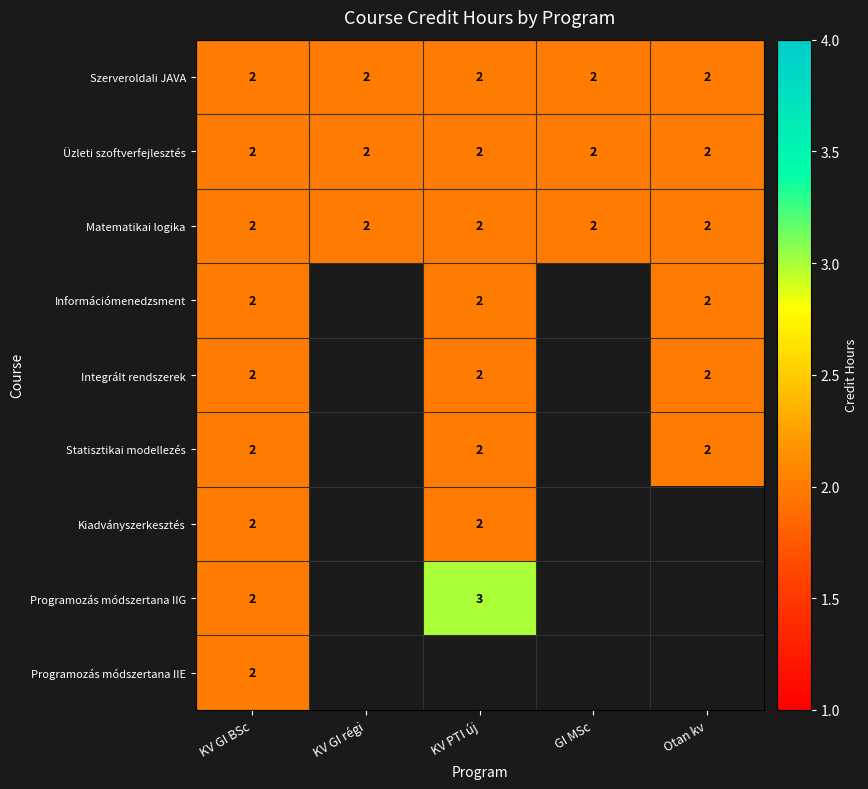

The value of Információmenedzsment at KV PTI új is 2. True or false?

True